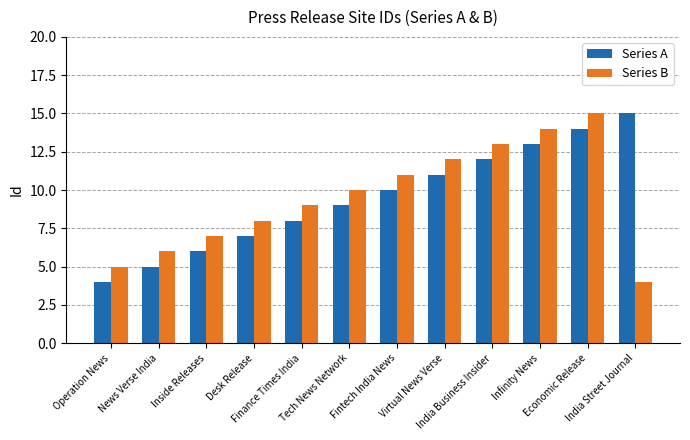

List the labels in order of Series A value, largest first.

India Street Journal, Economic Release, Infinity News, India Business Insider, Virtual News Verse, Fintech India News, Tech News Network, Finance Times India, Desk Release, Inside Releases, News Verse India, Operation News